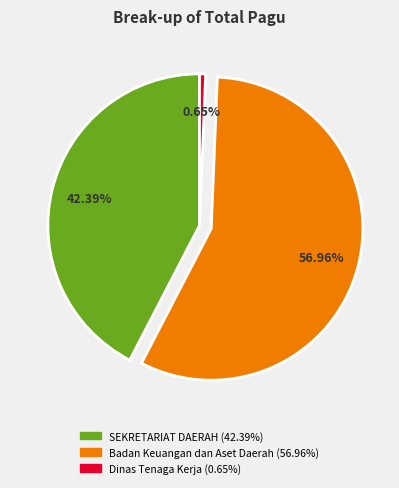

Is there any slice that represents more than half of the pie?

Yes